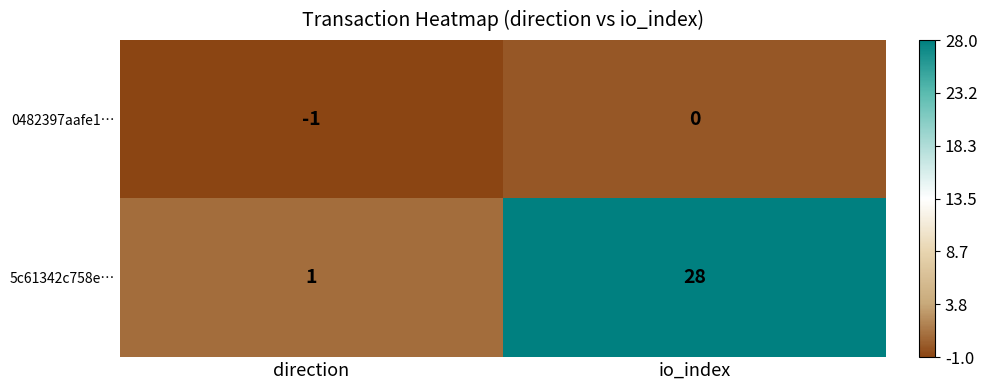

At which category is the sum across all series the highest?

io_index